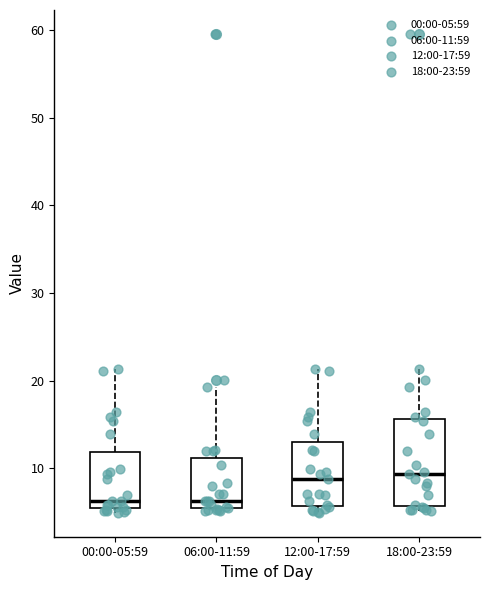

Reading left to right, transcribe this box plot: for each box, give where its median line is, the range the box spans, and where its two whiskers end, as read against the y-axis. The values are not printed on the chart, so give them approximately, as read against the axis.

00:00-05:59: median 6, box 5 to 12, whiskers 5 (just below the box's lower edge) to 21
06:00-11:59: median 6, box 5 to 11, whiskers 5 (just below the box's lower edge) to 19
12:00-17:59: median 9, box 6 to 13, whiskers 5 to 21
18:00-23:59: median 9, box 6 to 16, whiskers 5 to 21